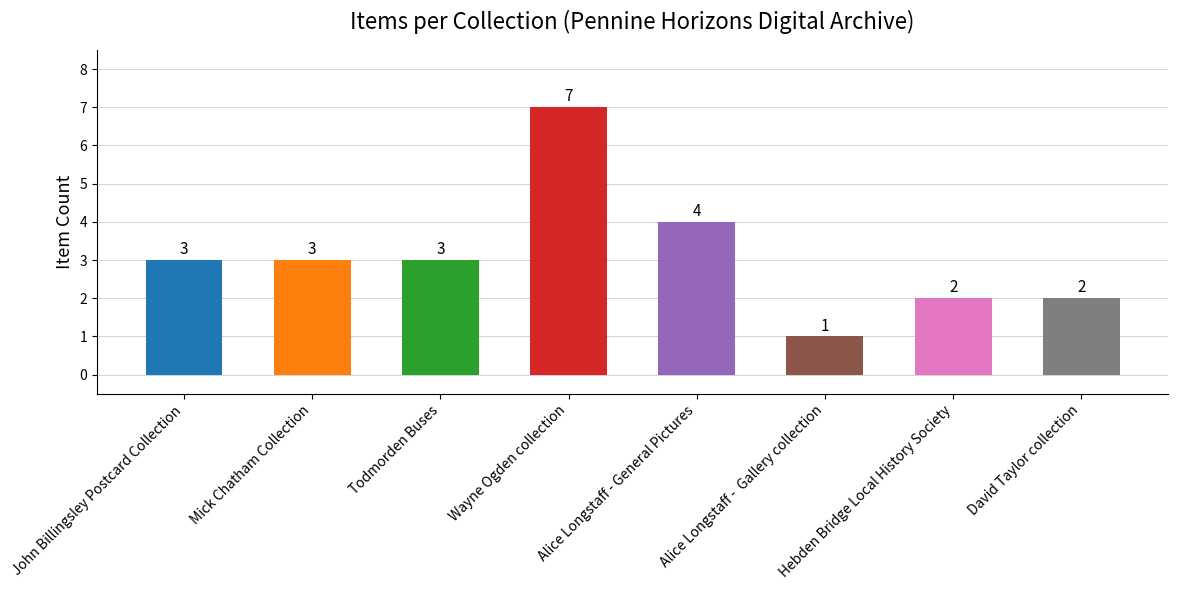

What is the difference between the maximum and minimum values?

6